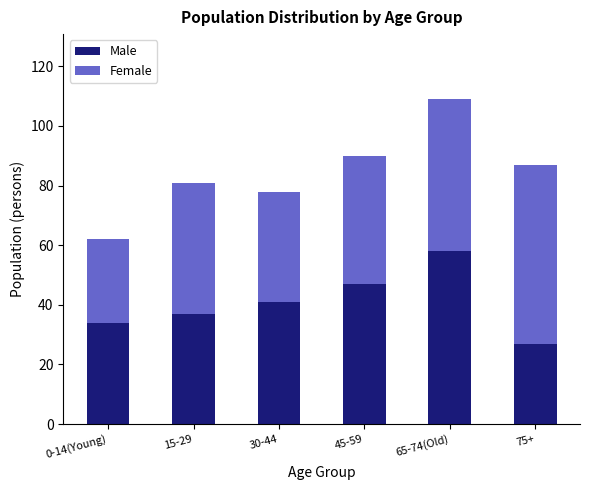

At which category is the sum across all series the highest?

65-74(Old)